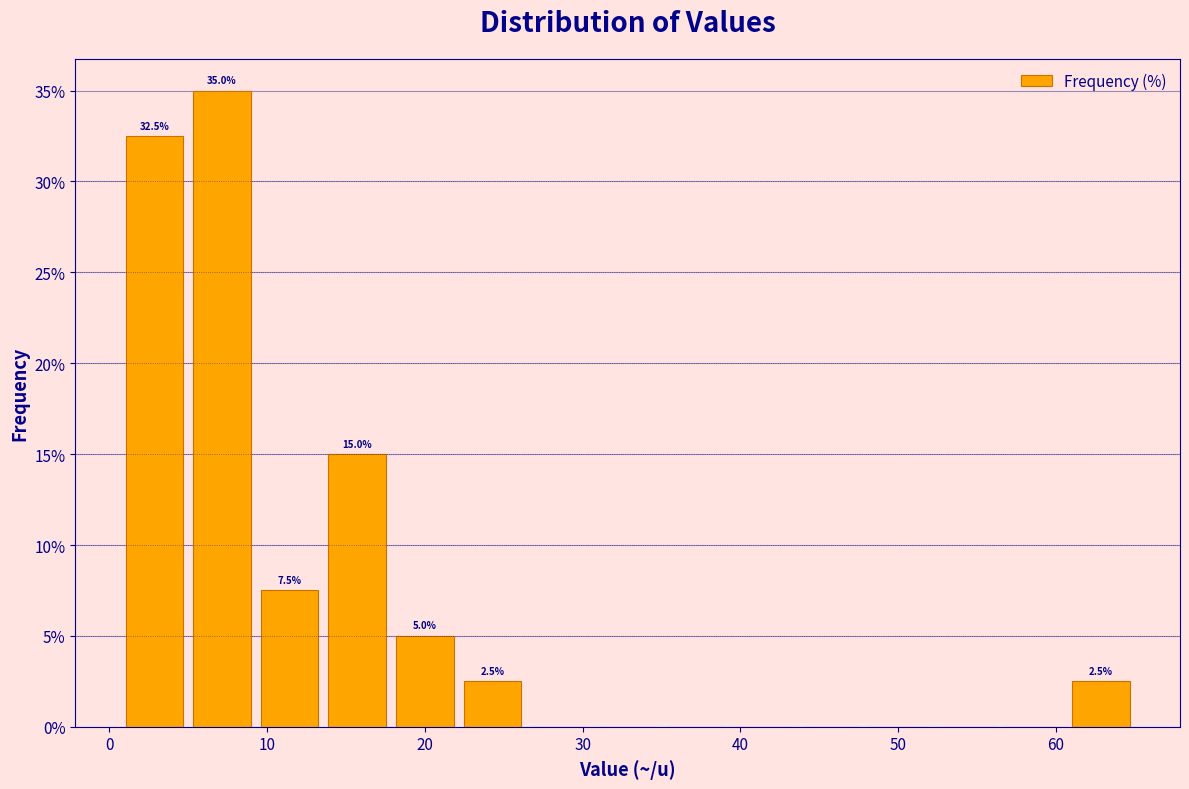

Over which range of the x-axis is the bar tallest?

5 to 9